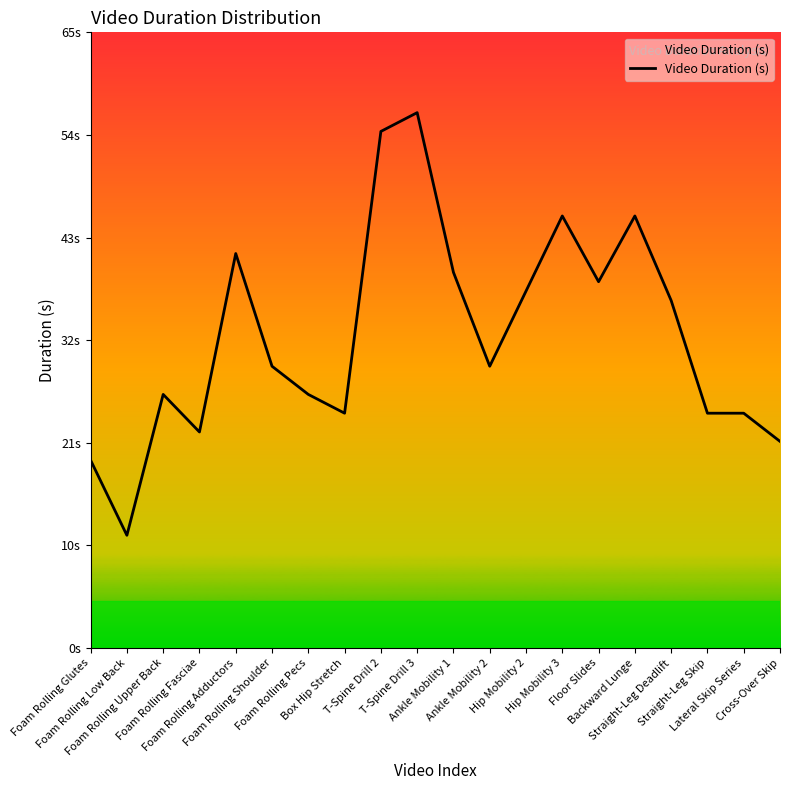

What position from the left is Foam Rolling Shoulder?

6